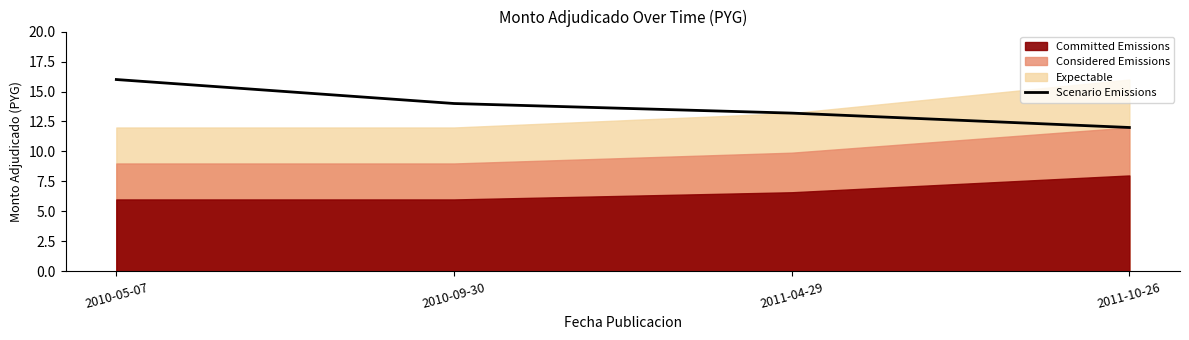

What position from the right is 2010-09-30?

3